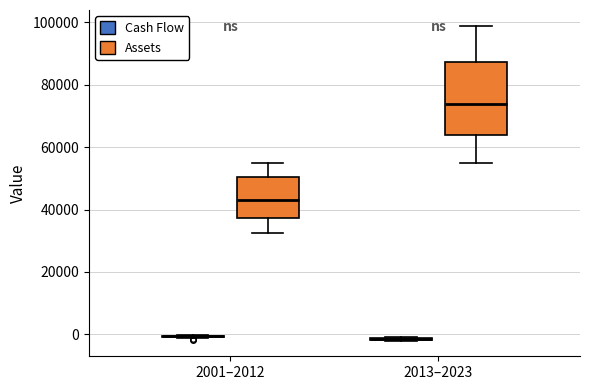

Where does the median line of the box for 2001–2012 (Assets) sit on the y-axis? The values are not printed on the chart, so give them approximately, as read against the axis.

44000